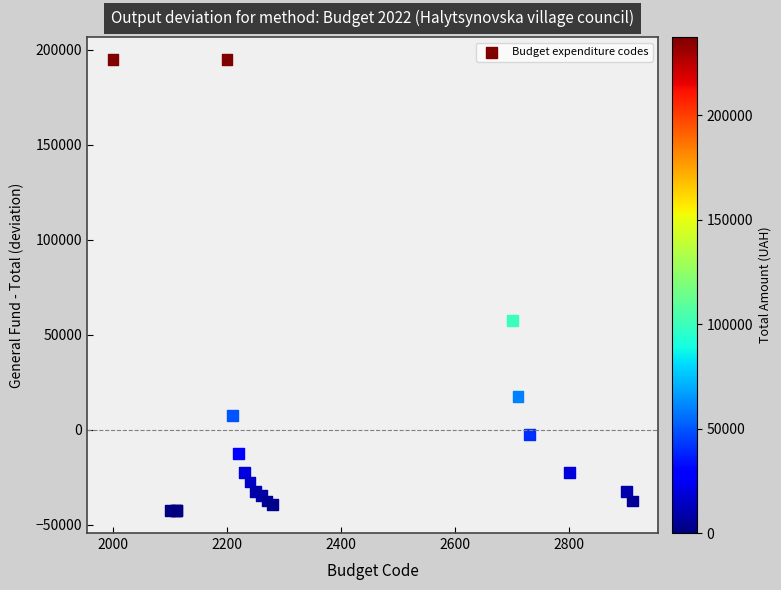

What Y value in the scatter plot is closest to 76156?

57461